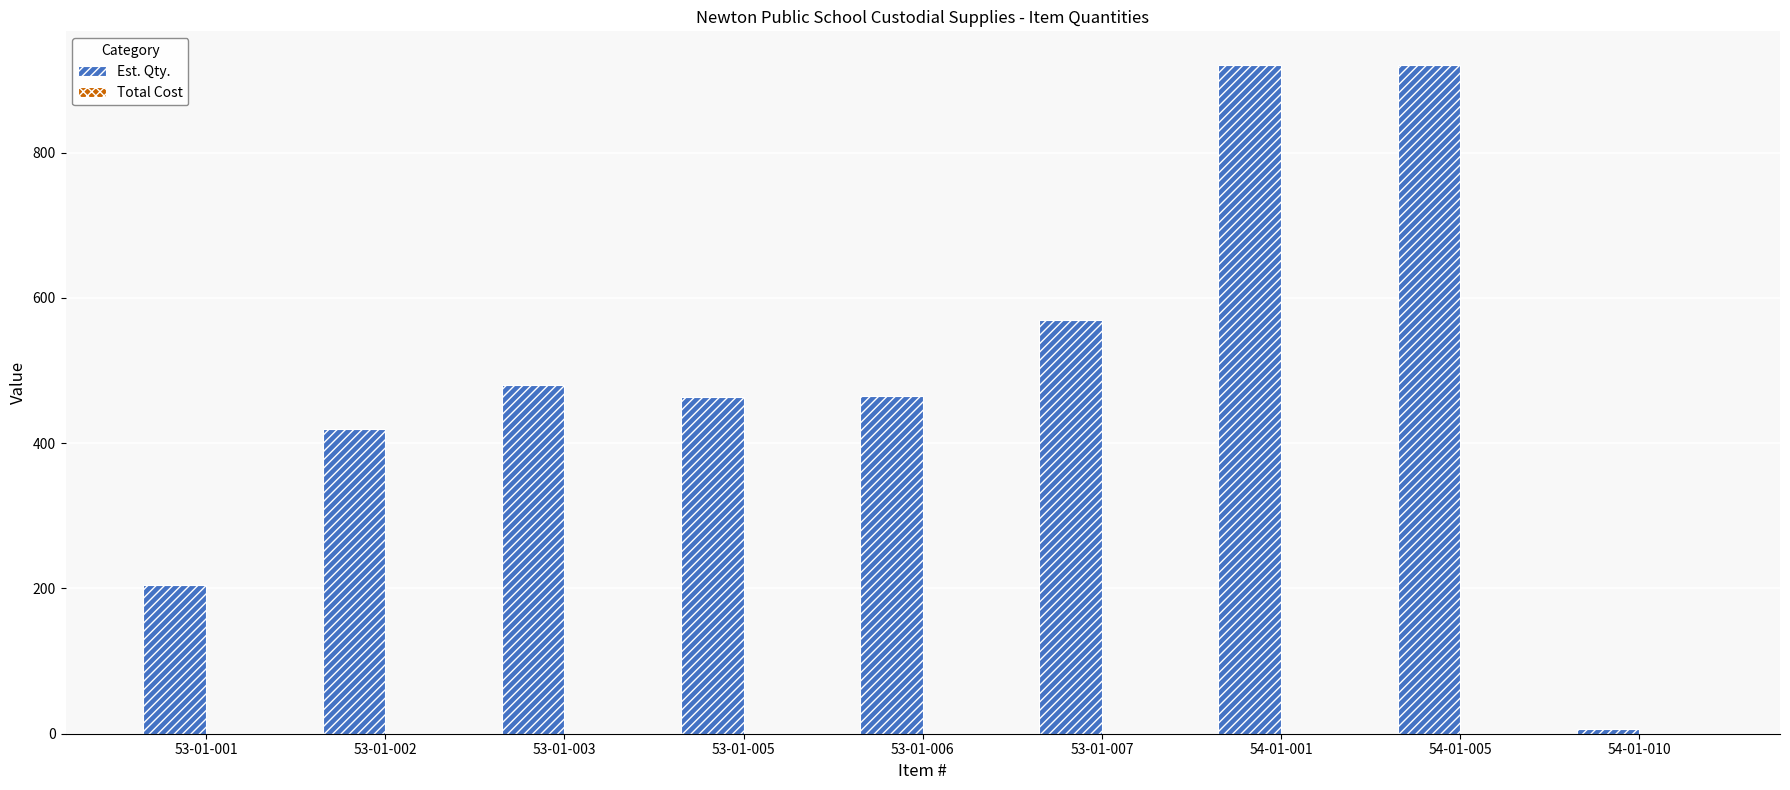

Is it true that the value at 53-01-003 is 661?

False